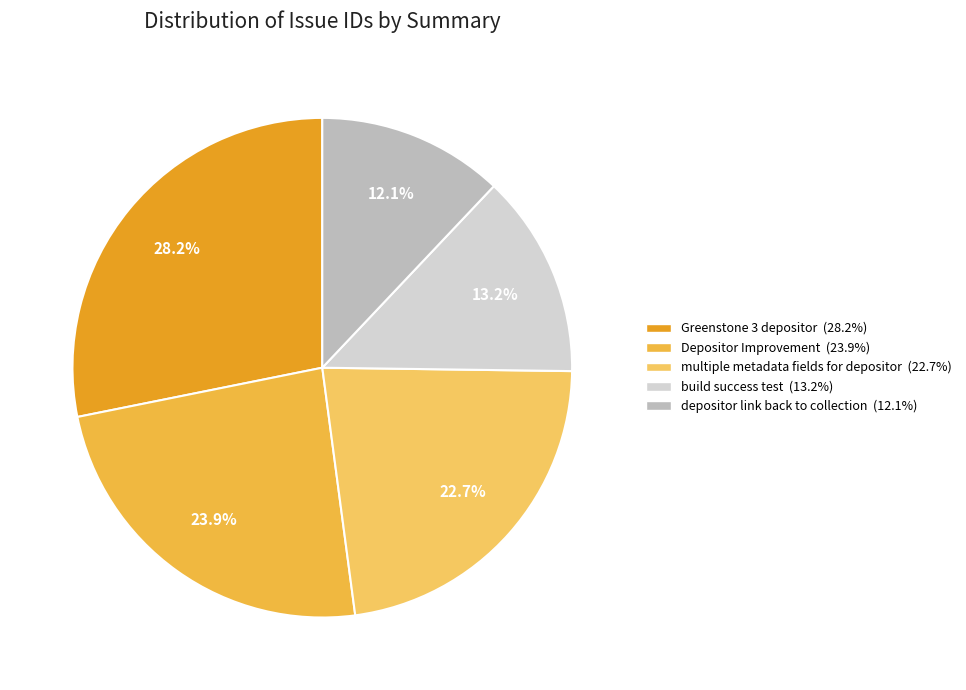

Is it true that Depositor Improvement is 14% of the pie?

False